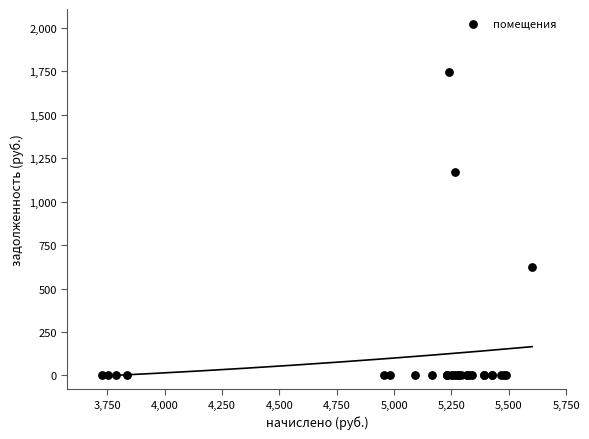

What Y value in the scatter plot is closest to 873?

622.4